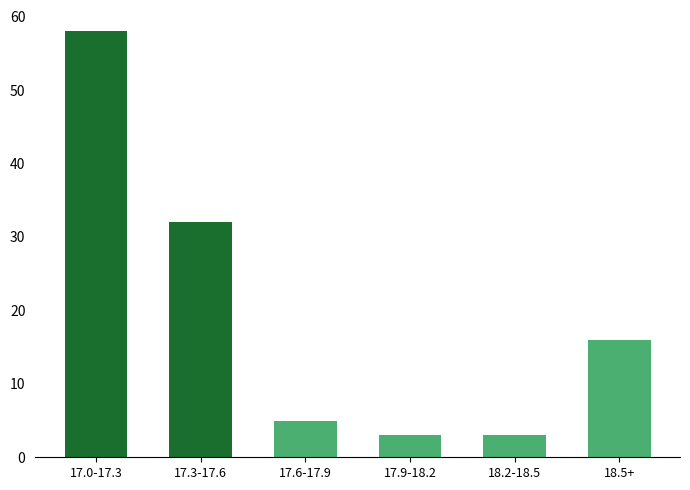

Reading left to right, extract all data points from this chart.

17.0-17.3=58	17.3-17.6=32	17.6-17.9=5	17.9-18.2=3	18.2-18.5=3	18.5+=16